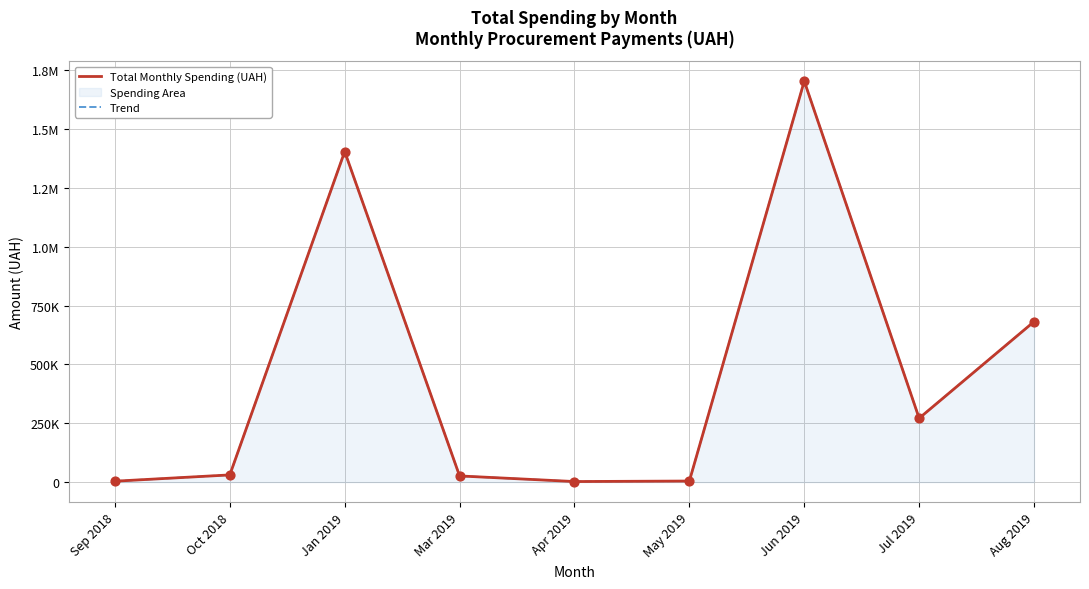

At which category is the sum across all series the highest?

Jun 2019